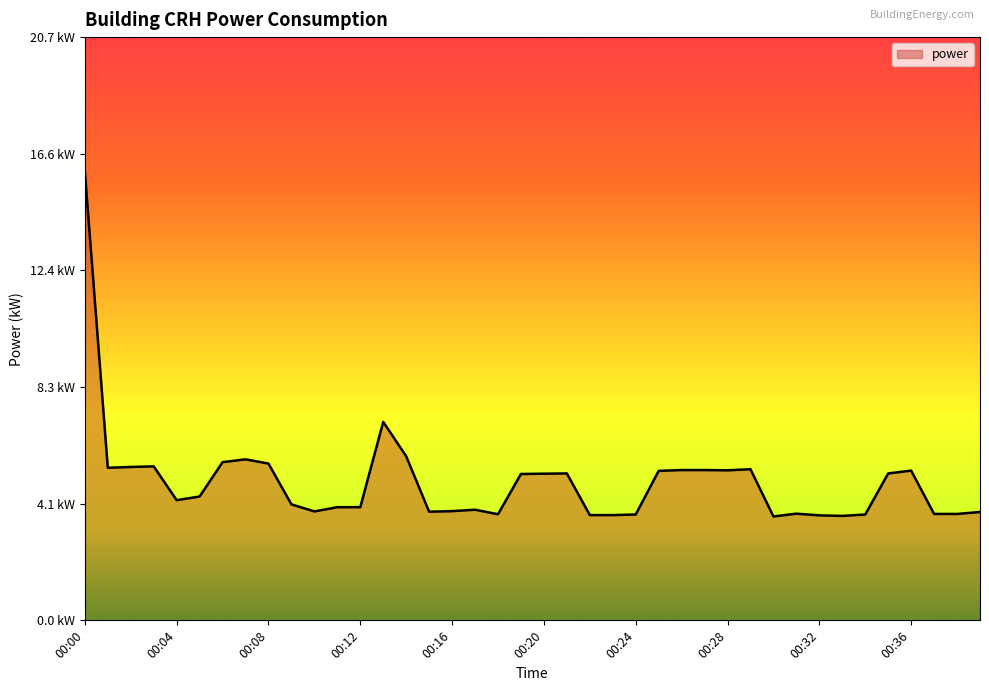

Rank the categories by value from lowest to highest.

00:30, 00:33, 00:32, 00:22, 00:23, 00:24, 00:34, 00:18, 00:37, 00:38, 00:31, 00:39, 00:15, 00:10, 00:16, 00:17, 00:11, 00:12, 00:09, 00:04, 00:05, 00:19, 00:20, 00:21, 00:35, 00:25, 00:36, 00:28, 00:26, 00:27, 00:29, 00:01, 00:02, 00:03, 00:08, 00:06, 00:07, 00:14, 00:13, 00:00